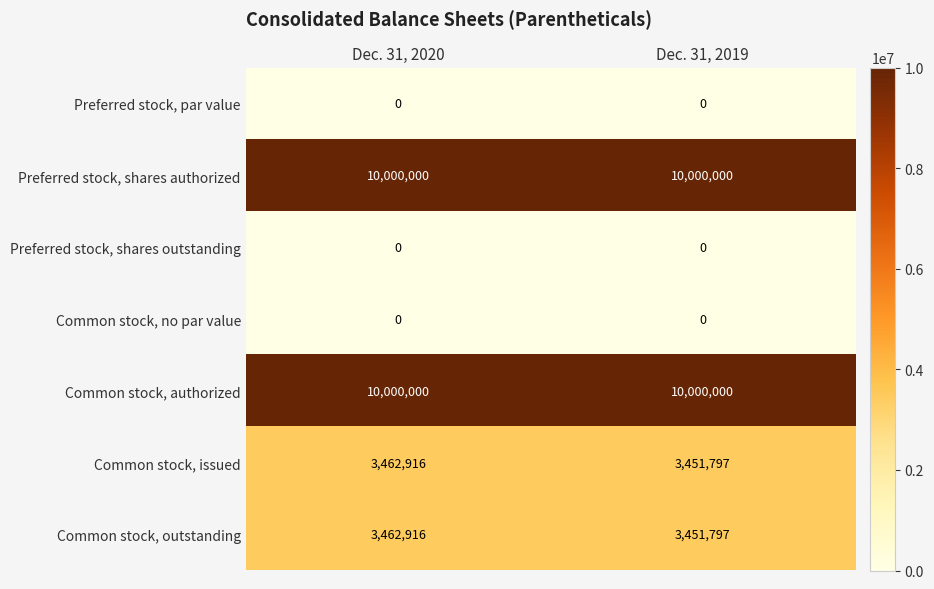

What is the approximate value of Preferred stock, shares authorized at Dec. 31, 2019?

10000000